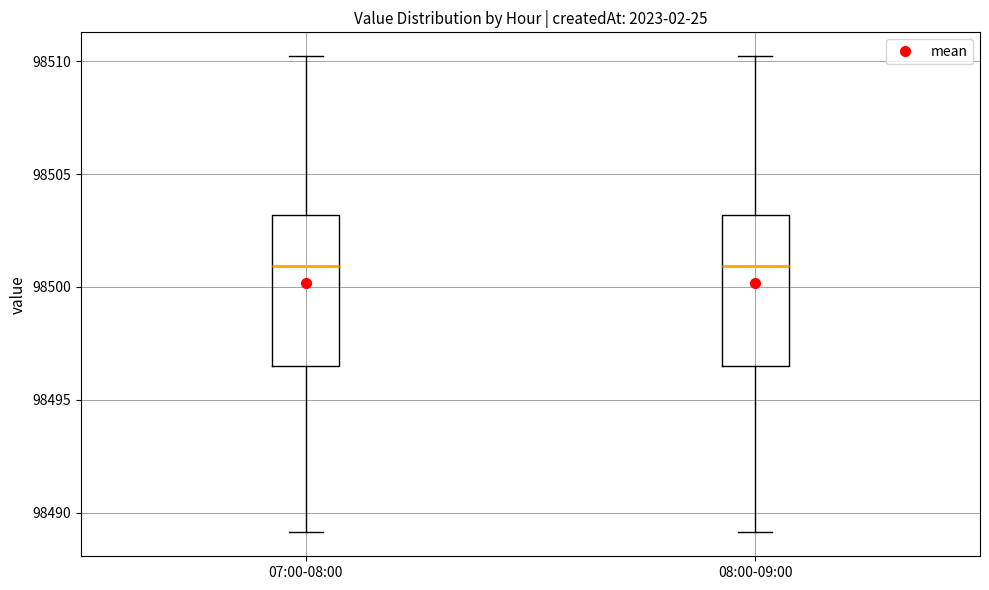

Where does the lower whisker of the box for 08:00-09:00 end on the y-axis? The values are not printed on the chart, so give them approximately, as read against the axis.

98489.0